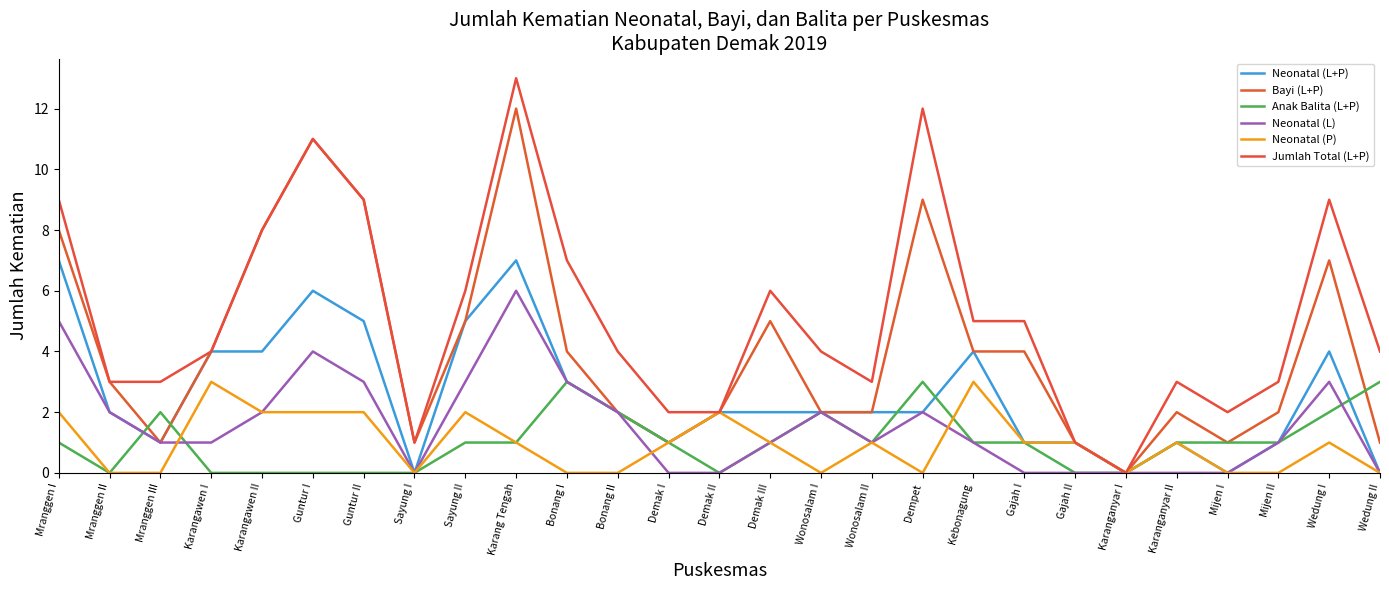

Does the chart have visible grid lines?

No